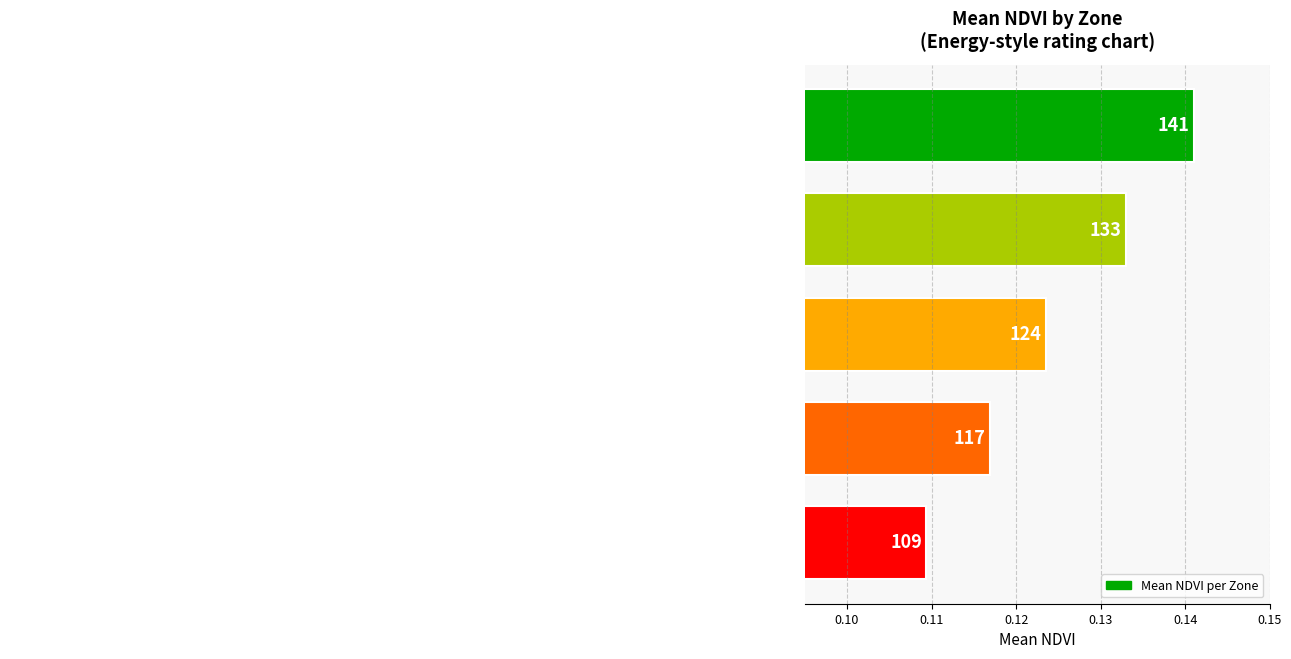

Does the chart contain any negative values?

No